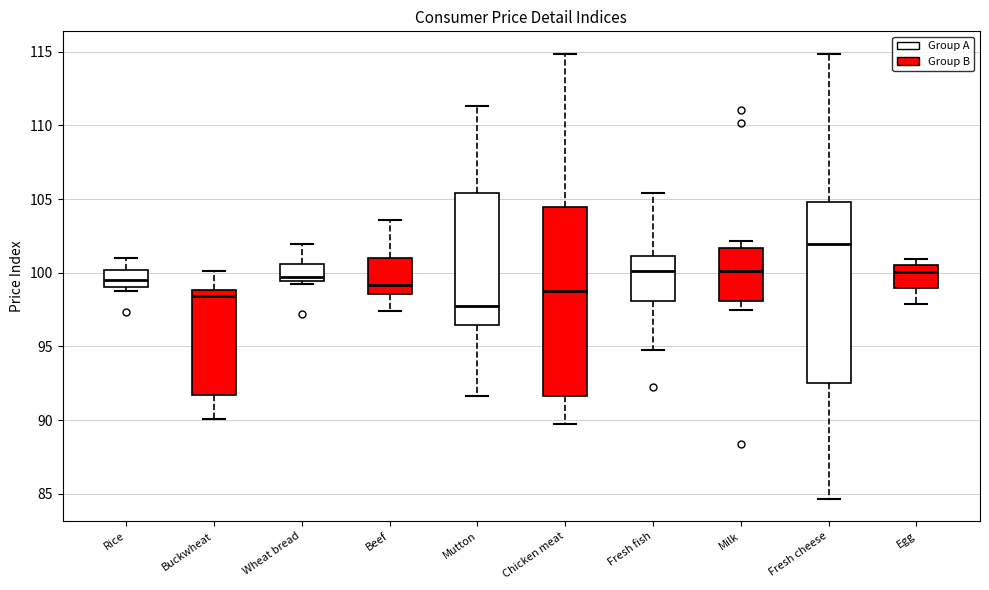

Reading left to right, transcribe this box plot: for each box, give where its median line is, the range the box spans, and where its two whiskers end, as read against the y-axis. The values are not printed on the chart, so give them approximately, as read against the axis.

Rice: median 99.5, box 99.0 to 100.0, whiskers 99.0 (just below the box's lower edge) to 101.0
Buckwheat: median 98.5, box 91.5 to 99.0, whiskers 90.0 to 100.0
Wheat bread: median 99.5 (just above the box's lower edge), box 99.5 to 100.5, whiskers 99.5 (just below the box's lower edge) to 102.0
Beef: median 99.0, box 98.5 to 101.0, whiskers 97.5 to 103.5
Mutton: median 98.0, box 96.5 to 105.5, whiskers 91.5 to 111.5
Chicken meat: median 99.0, box 91.5 to 104.5, whiskers 89.5 to 115.0
Fresh fish: median 100.0, box 98.0 to 101.0, whiskers 95.0 to 105.5
Milk: median 100.0, box 98.0 to 101.5, whiskers 97.5 to 102.0
Fresh cheese: median 102.0, box 92.5 to 105.0, whiskers 84.5 to 115.0
Egg: median 100.0, box 99.0 to 100.5, whiskers 98.0 to 101.0